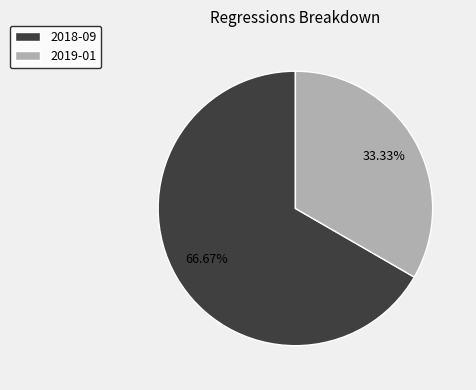

Approximately how many times larger is the value at 2019-01 compared to 2018-09?

0.5